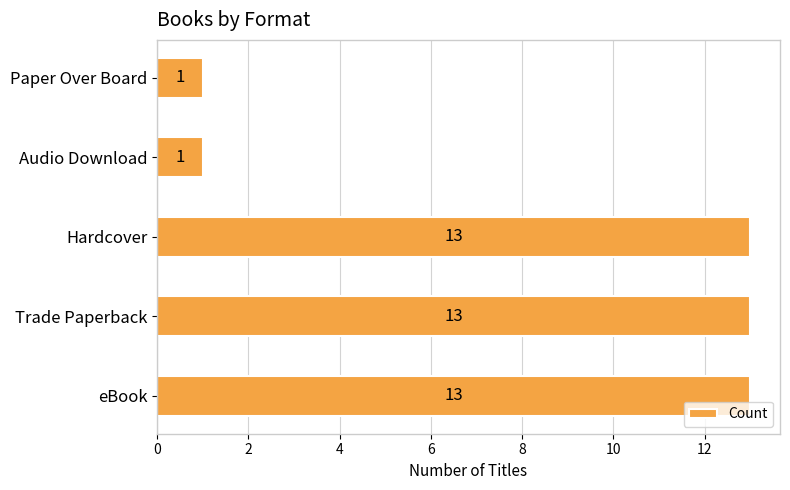

Reading bottom to top, transcribe all the data shown in this chart.

13	13	13	1	1